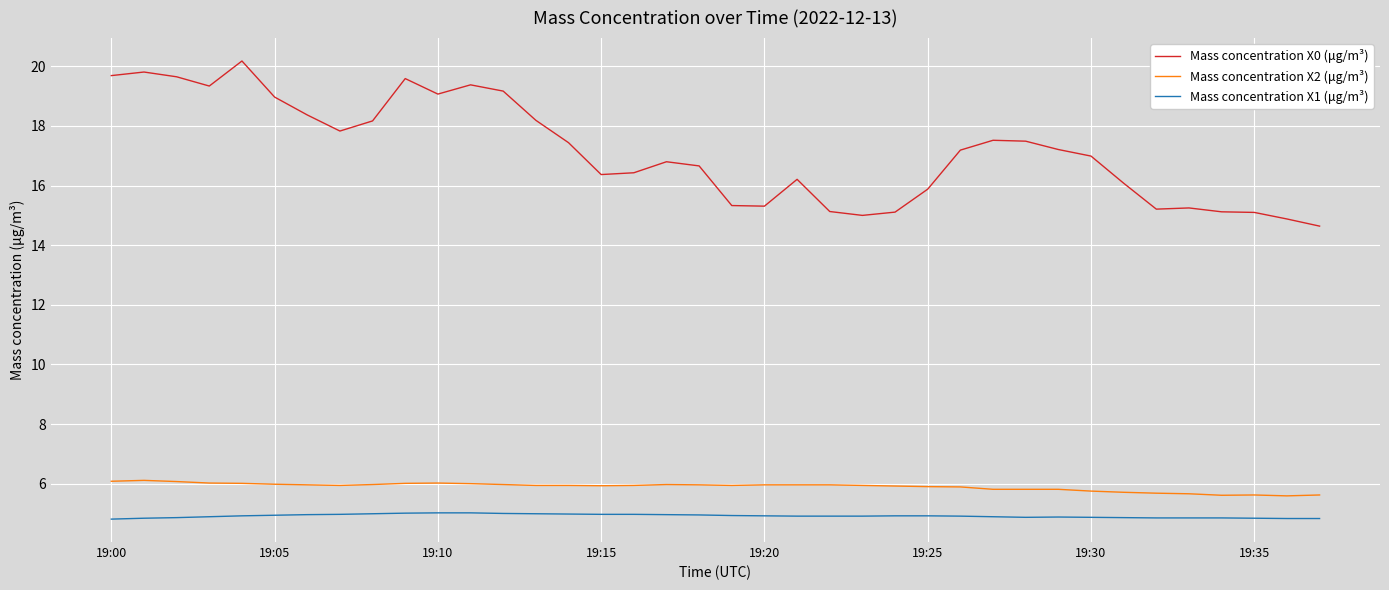

Which series has the largest total across all categories?

Mass concentration X0 (μg/m³)